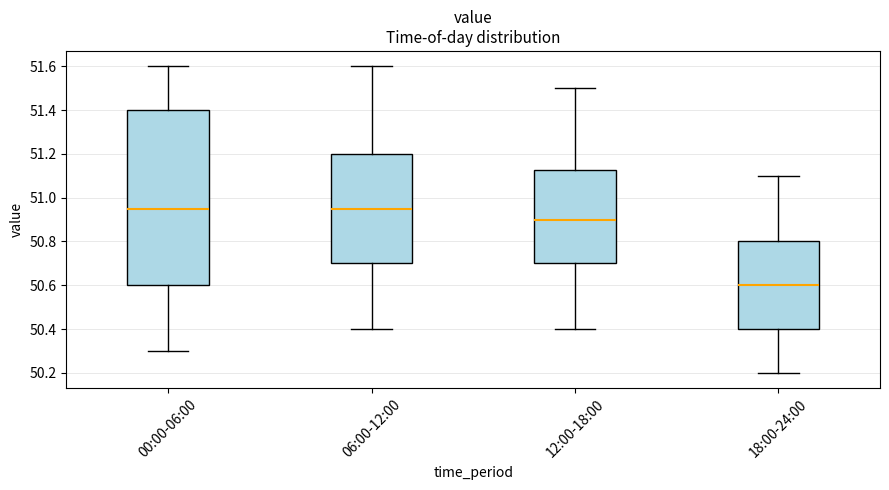

Which box has the lowest median line?

18:00-24:00